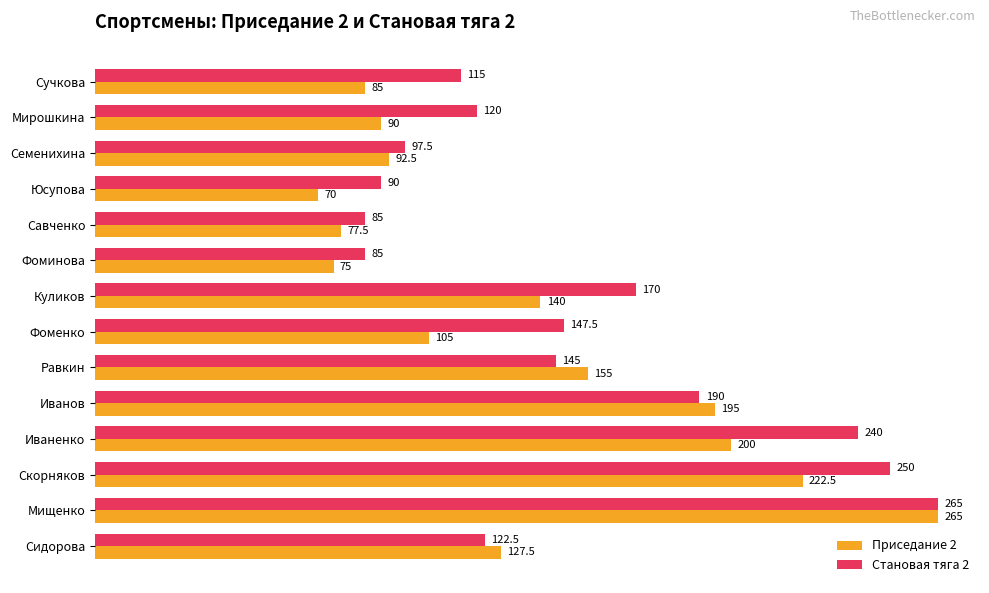

What is the smallest value displayed?

70.0